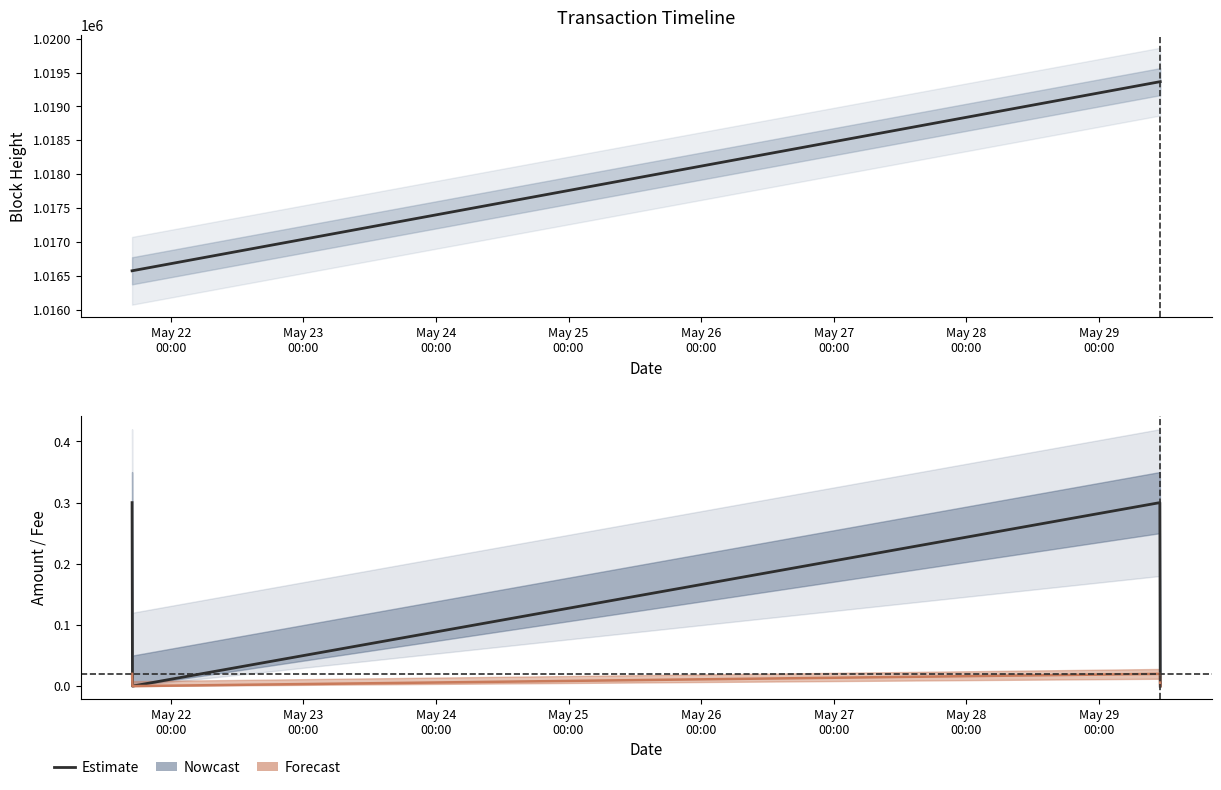

The value of Fee at May 25
00:00 is 0.0. True or false?

False